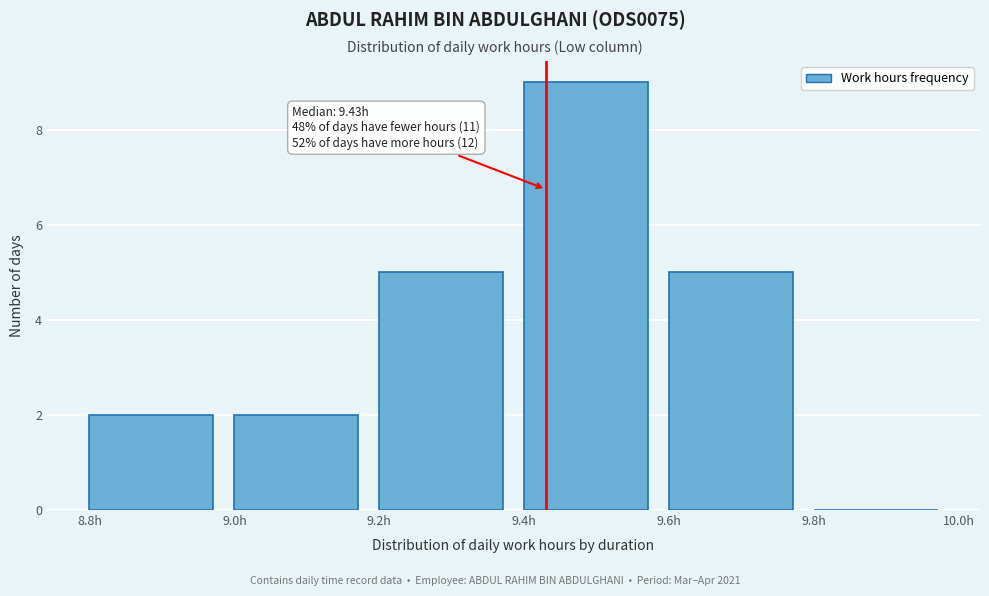

Which range on the x-axis has the tallest bar?

9.4 to 9.6